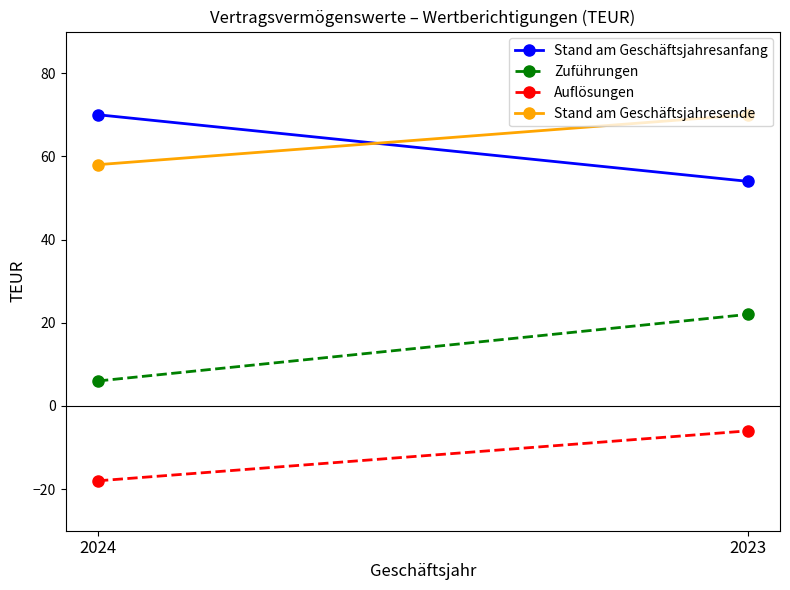

What value does the Stand am Geschäftsjahresanfang series have at 2024, to the nearest 5?

70